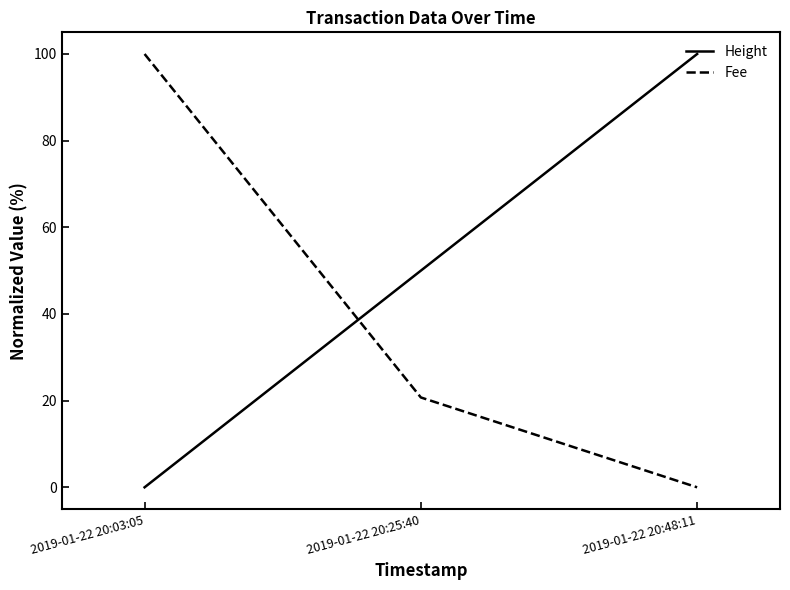

Which series changed the most between 2019-01-22 20:03:05 and 2019-01-22 20:25:40?

Fee